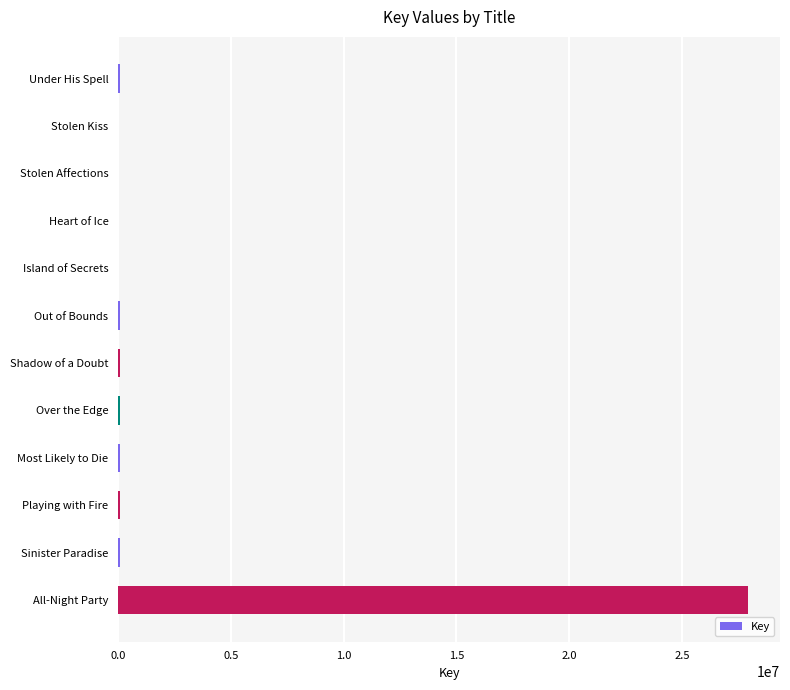

What is the sum of all values?

28591155